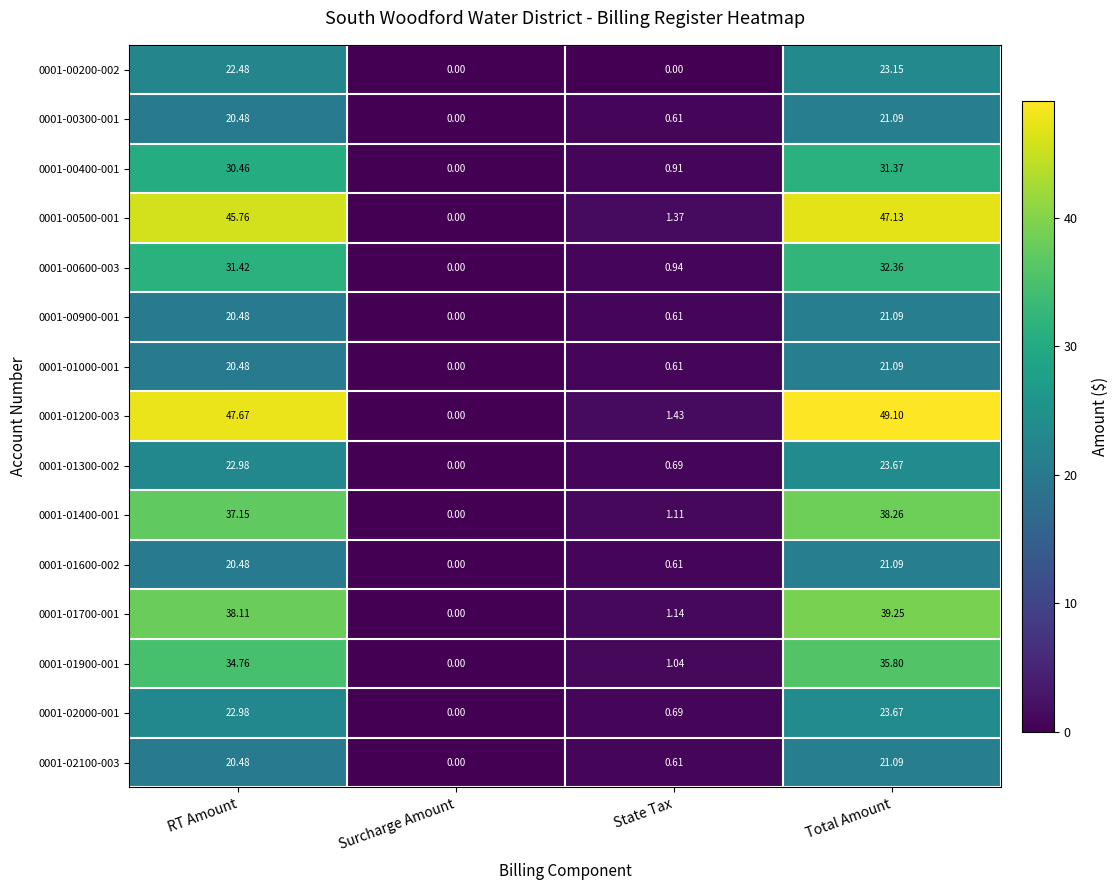

At which category is the sum across all series the highest?

Total Amount